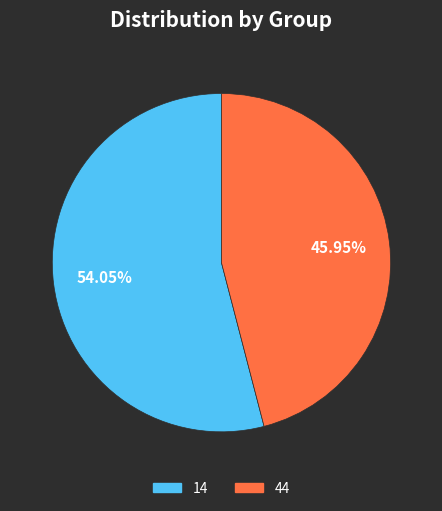

Combined, do 44 and 14 account for over 50%?

Yes